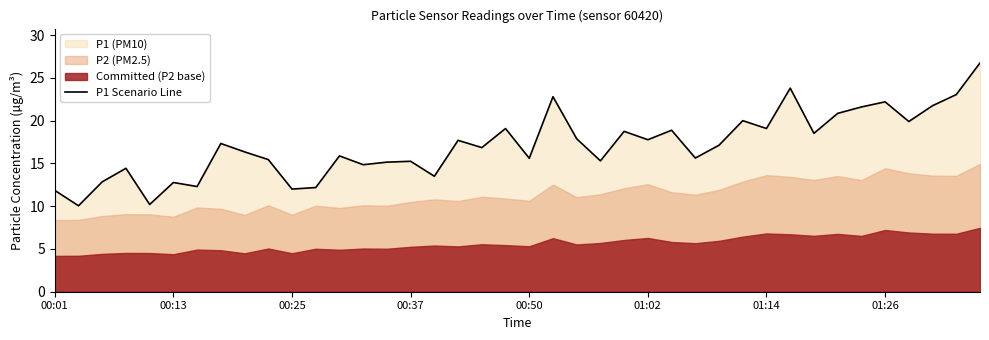

Is it true that P1 Scenario Line equals 15.2 at 00:37?

True